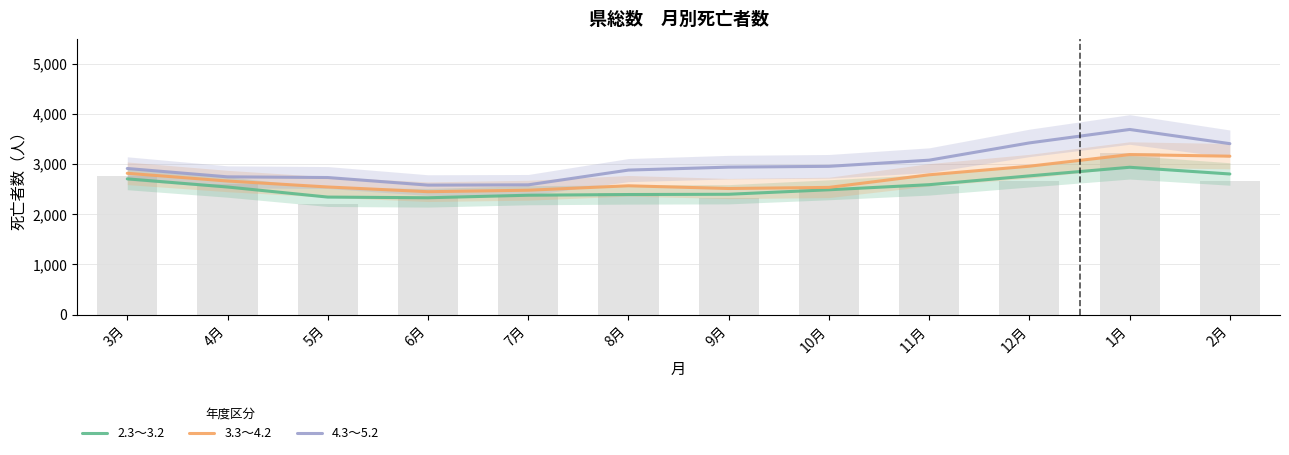

Count the number of categories in the chart.

12